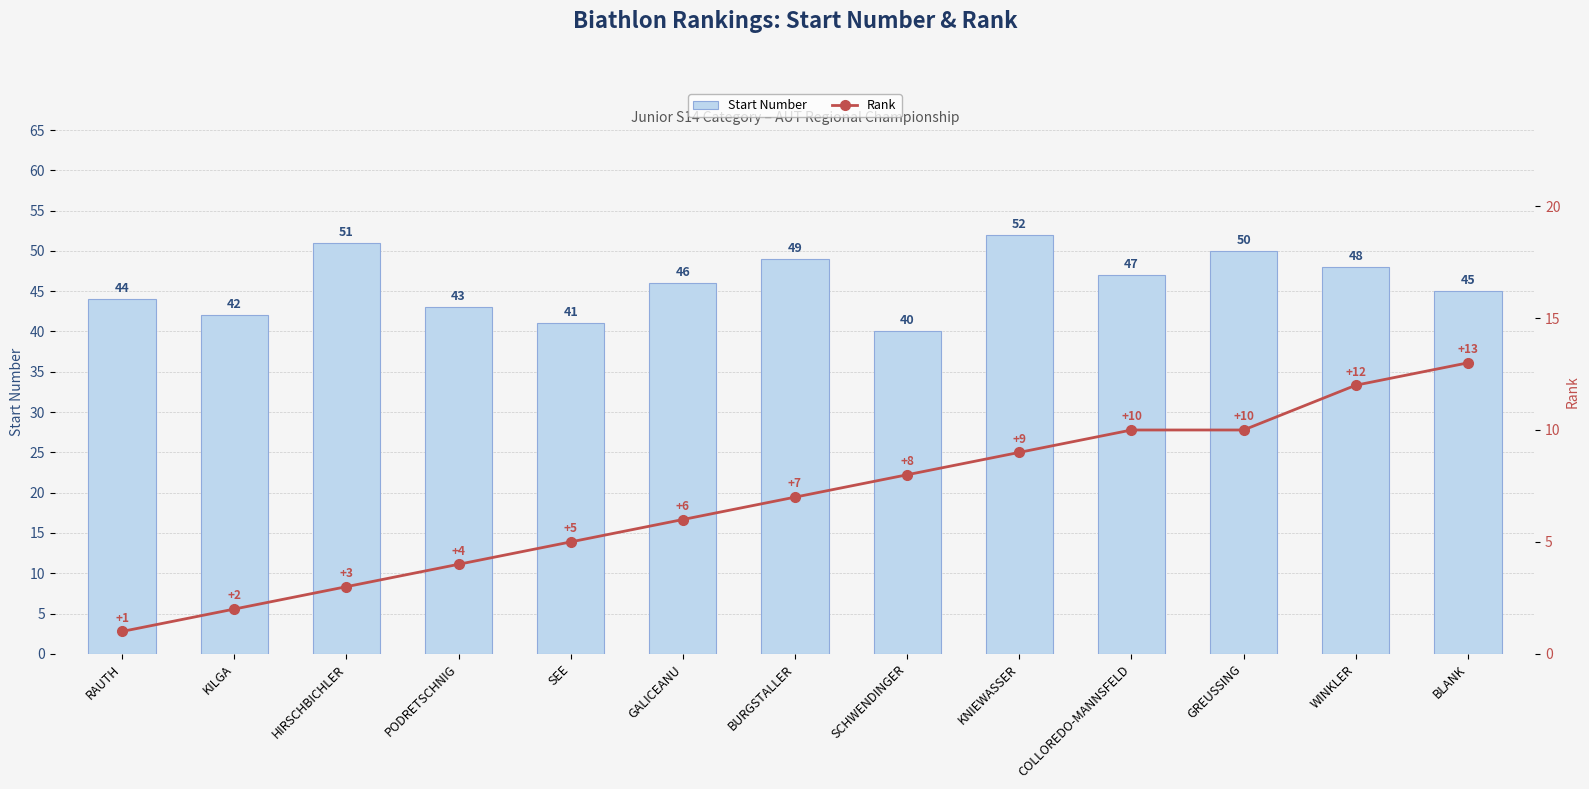

What is the spread (max minus min) of values at COLLOREDO-MANNSFELD?

37